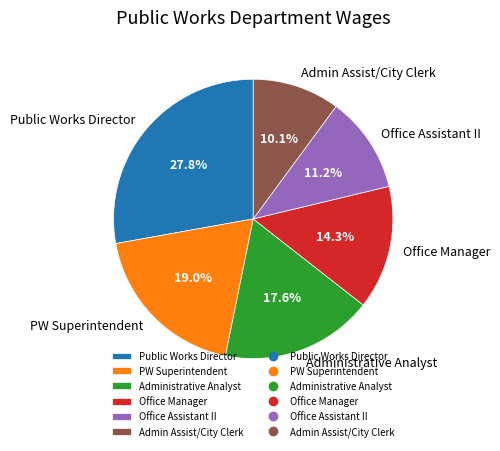

How many segments does this pie chart have?

6